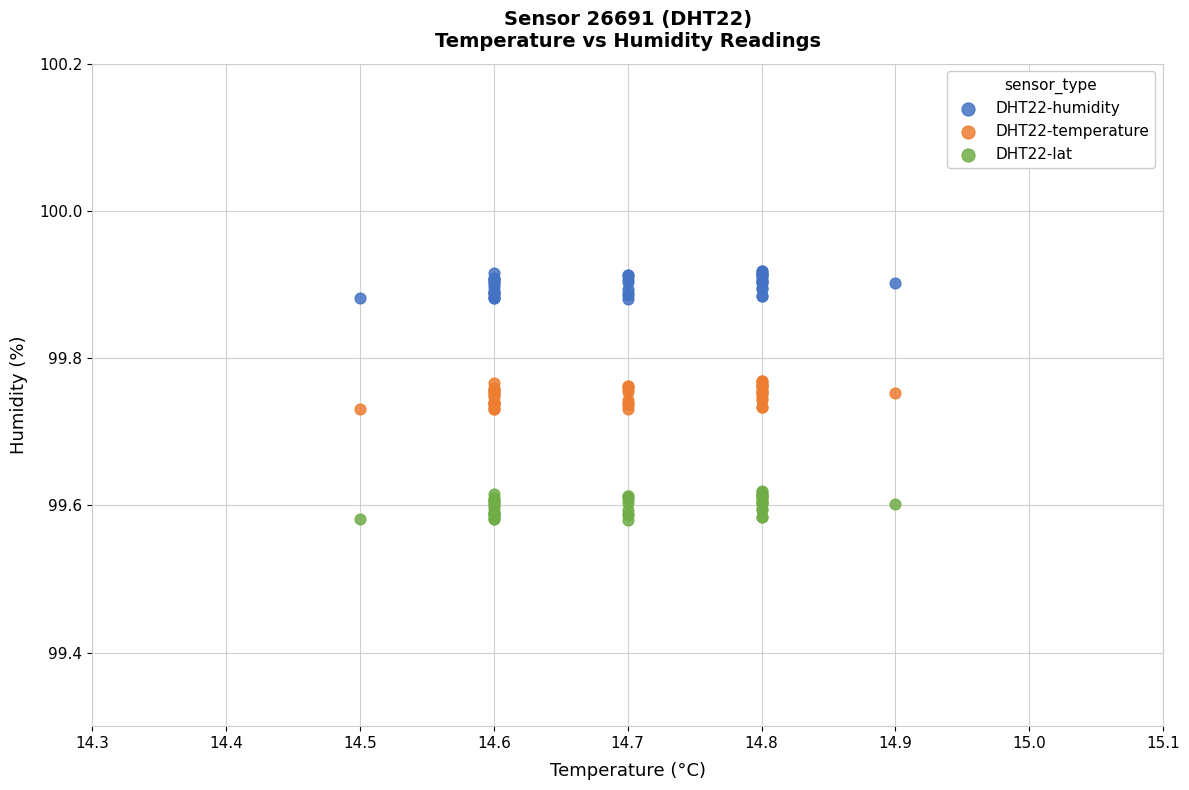

What is the X range (max minus min) for the scatter plot?

0.4